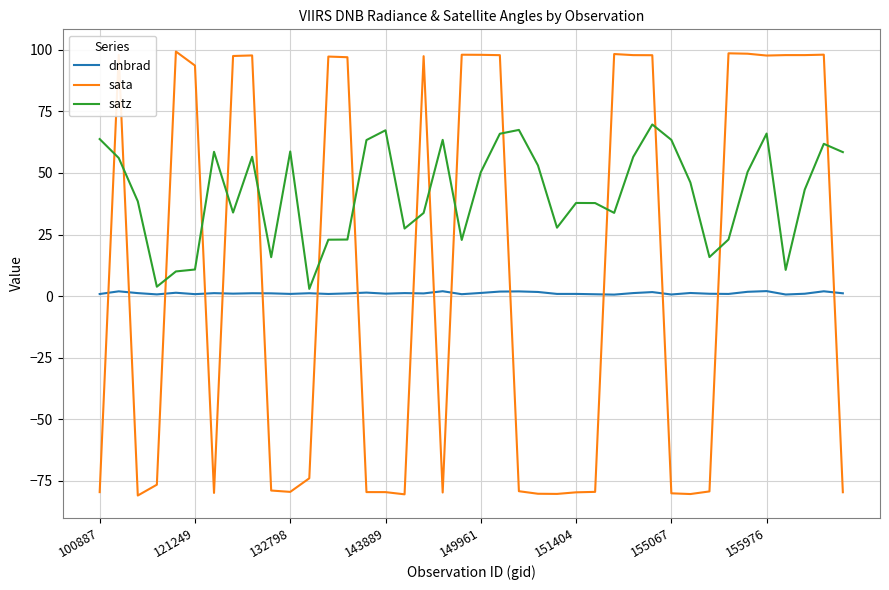

Which series has the largest total across all categories?

satz